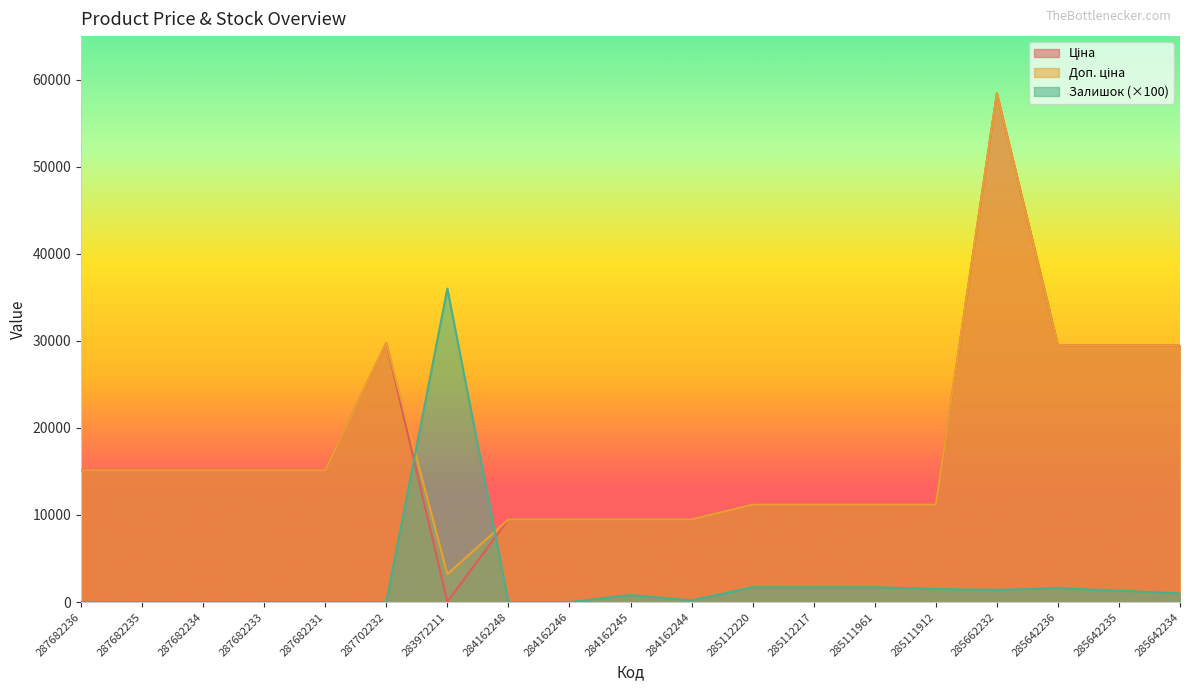

True or false: Ціна has a value of 4313.6 at 284162246.

False